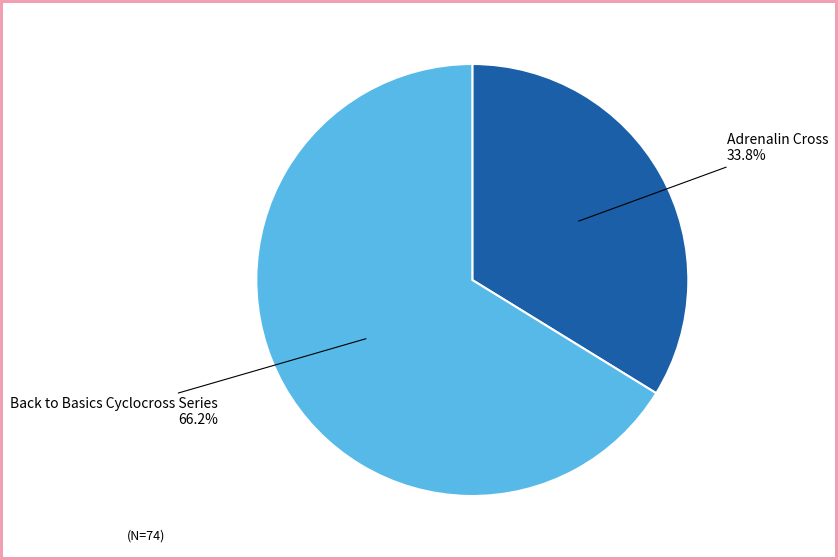

Which category has the biggest portion of the pie?

Back to Basics Cyclocross Series